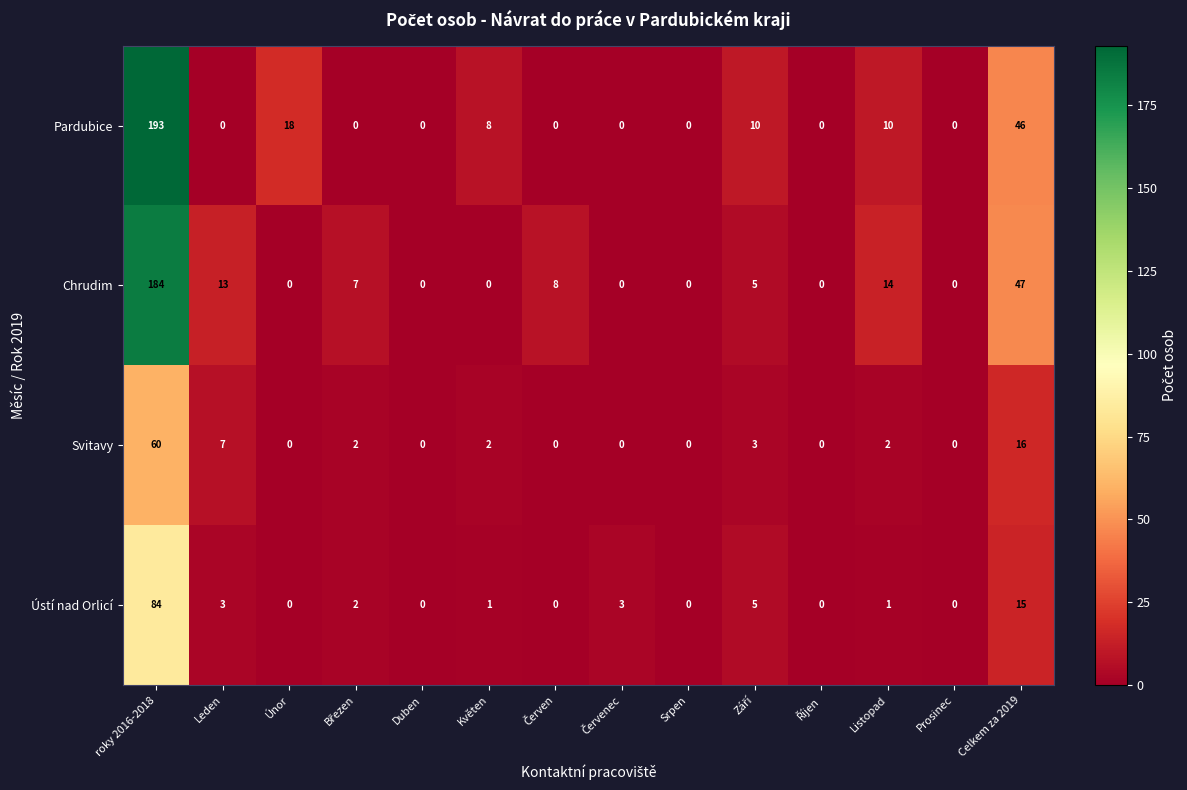

The value of Chrudim at roky 2016-2018 is 118. True or false?

False